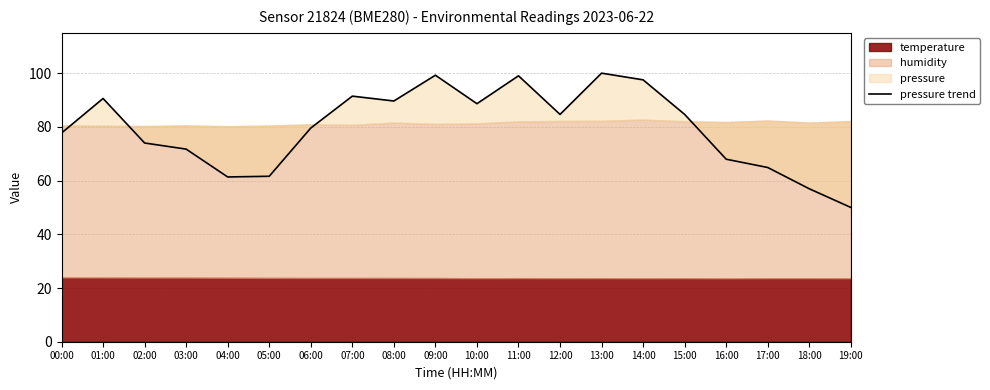

What is the ratio of the value at 19:00 to the value at 01:00?

0.6